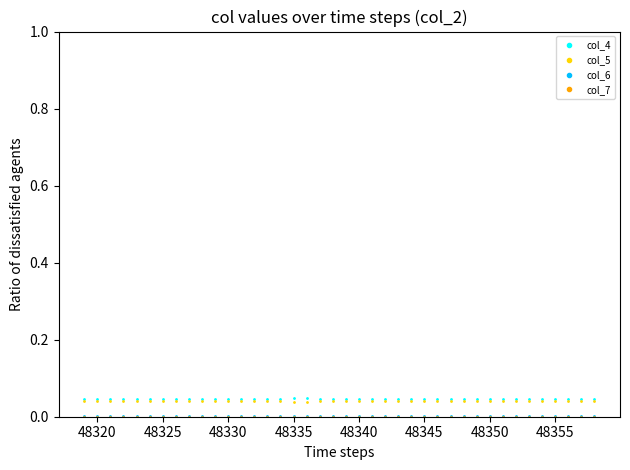

Is this an area chart (filled region under the line)?

No